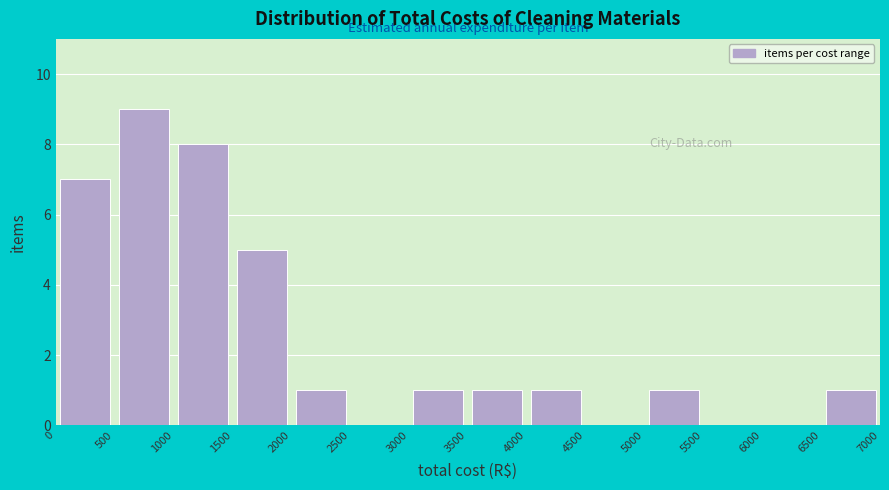

Reading left to right, transcribe this chart: for each bar, give the range it covers on the x-axis and its height. The values are not printed on the chart, so give them approximately, as read against the axis.

0 to 500: 7
500 to 1000: 9
1000 to 1500: 8
1500 to 2000: 5
2000 to 2500: 1
2500 to 3000: 0
3000 to 3500: 1
3500 to 4000: 1
4000 to 4500: 1
4500 to 5000: 0
5000 to 5500: 1
5500 to 6000: 0
6000 to 6500: 0
6500 to 7000: 1